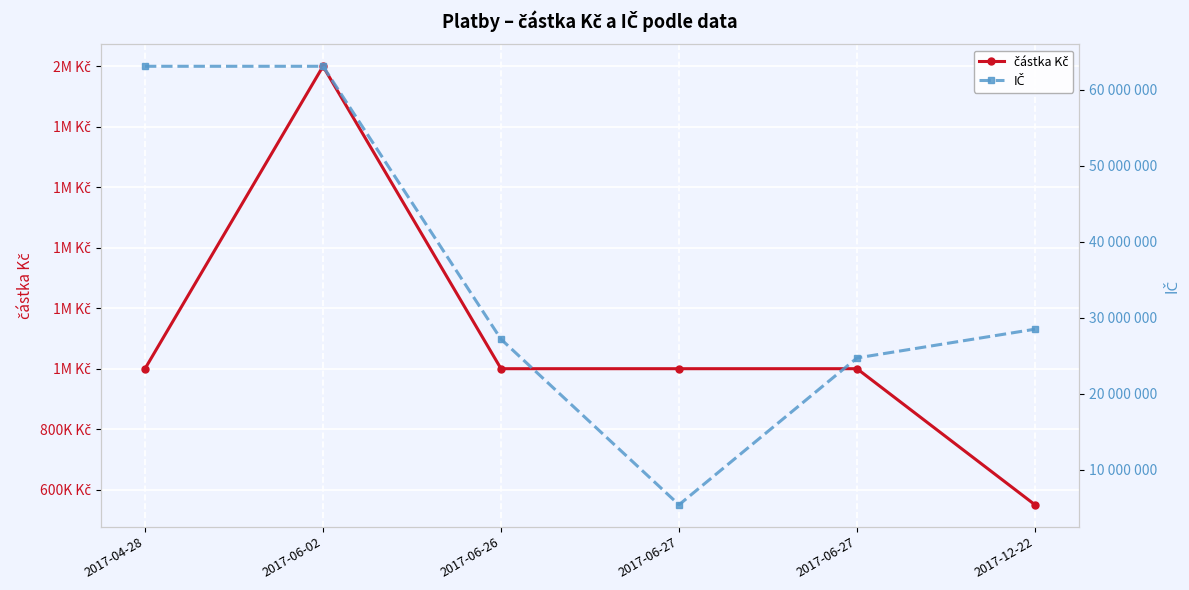

True or false: částka Kč and IČ intersect in this chart.

False